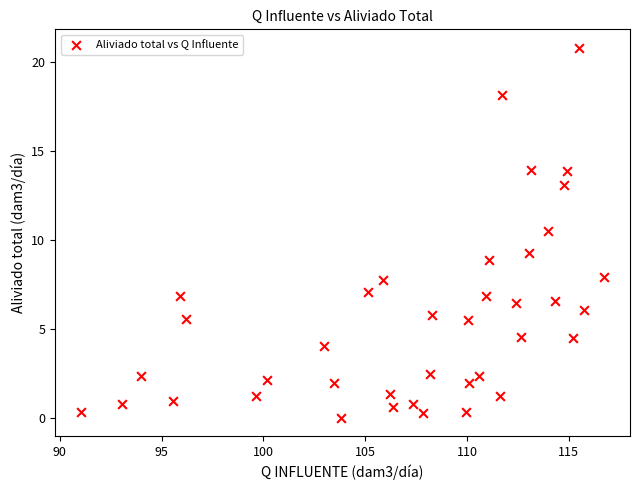

What is the range of X values (max minus min)?

25.7